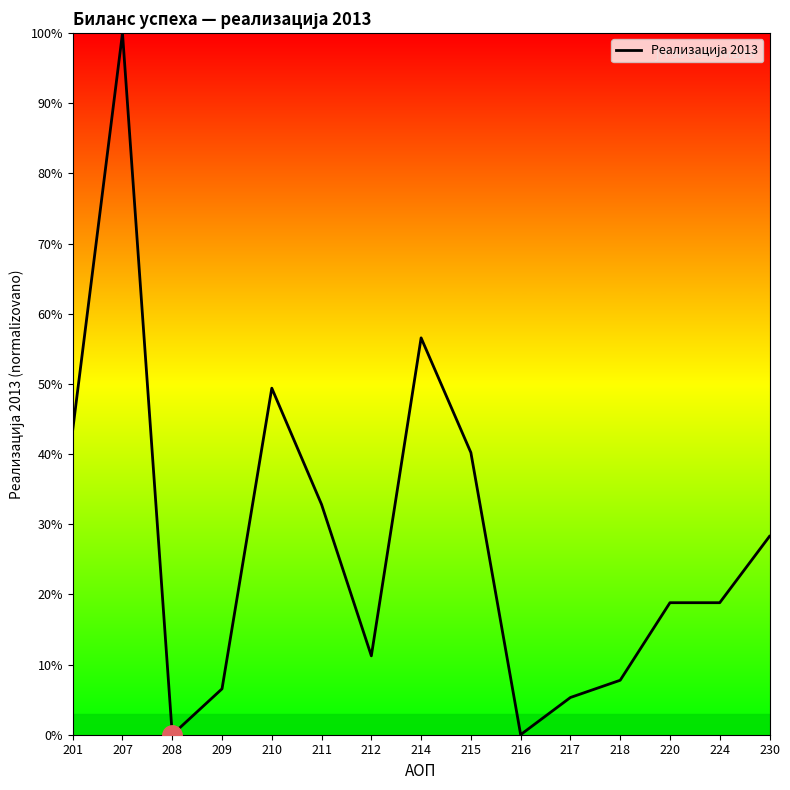

Is this an area chart (filled region under the line)?

No